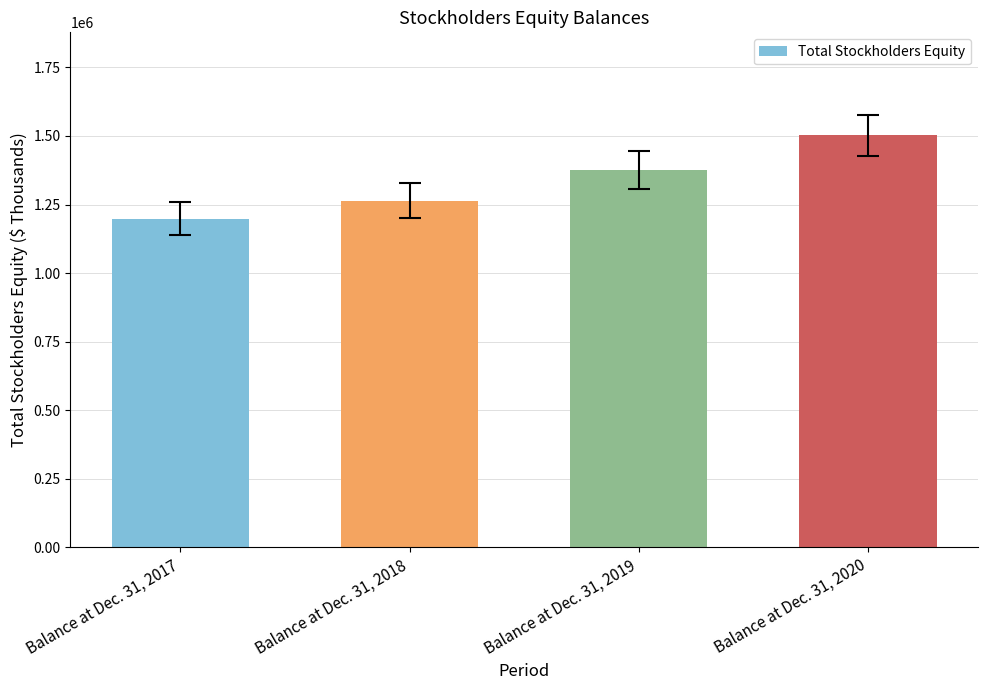

What is the sum of the values at Balance at Dec. 31, 2018 and Balance at Dec. 31, 2019?

2640899